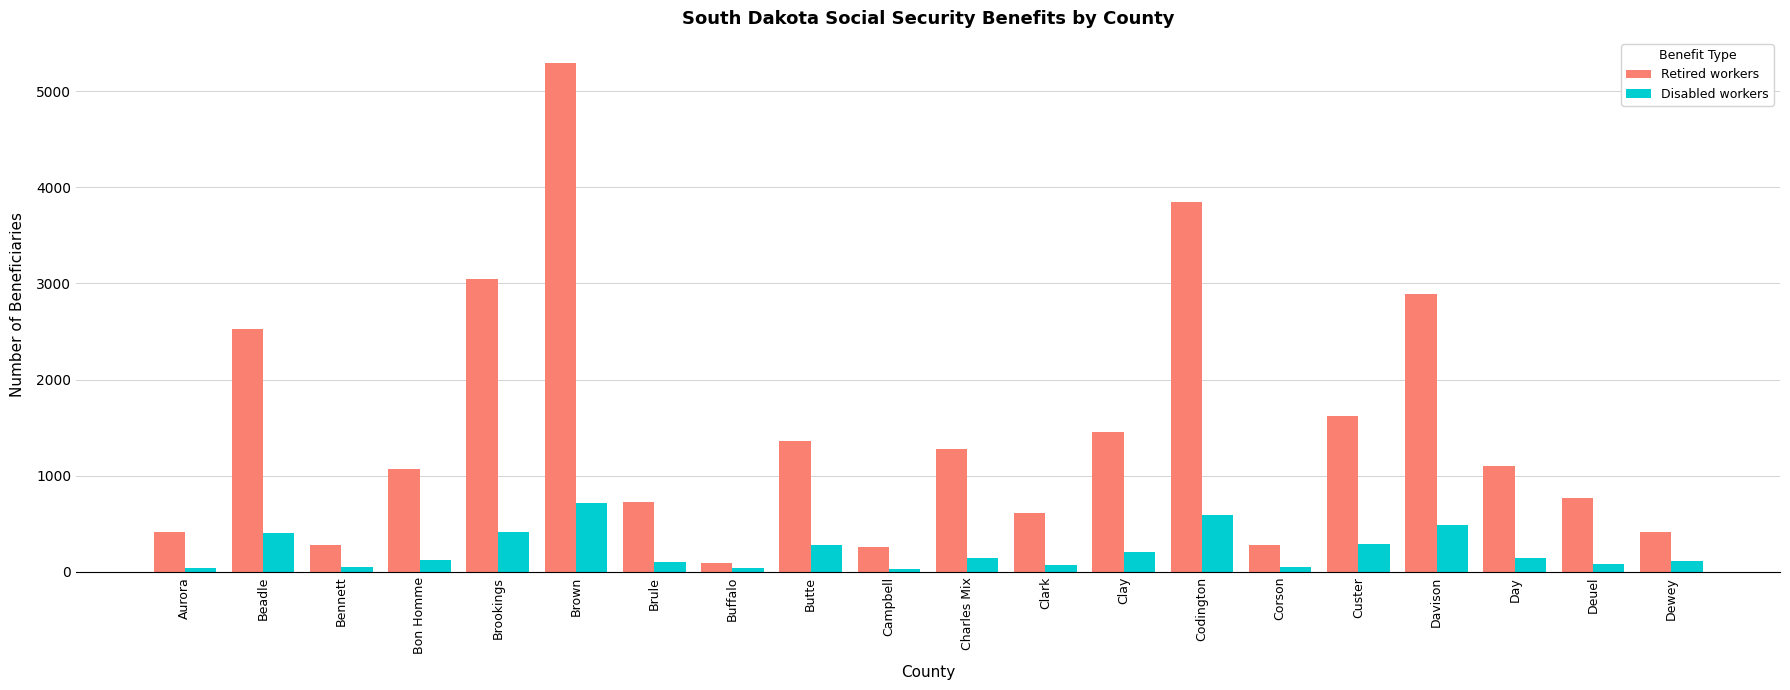

What is the difference between the second highest and second lowest values in the Disabled workers series?

559